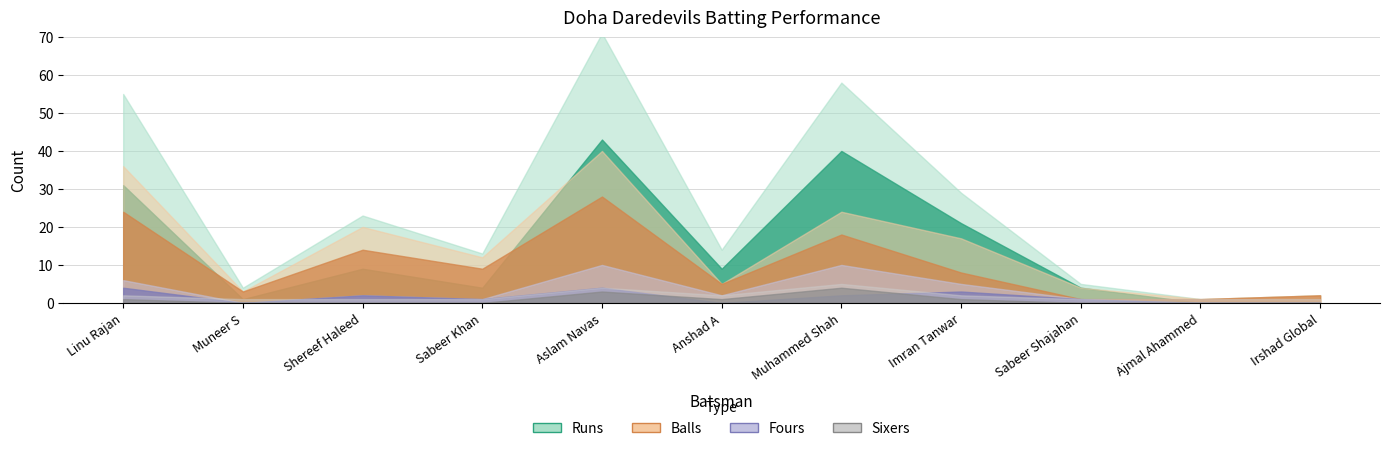

Is the value of Balls at Sabeer Khan greater than the value of Runs at Shereef Haleed?

No